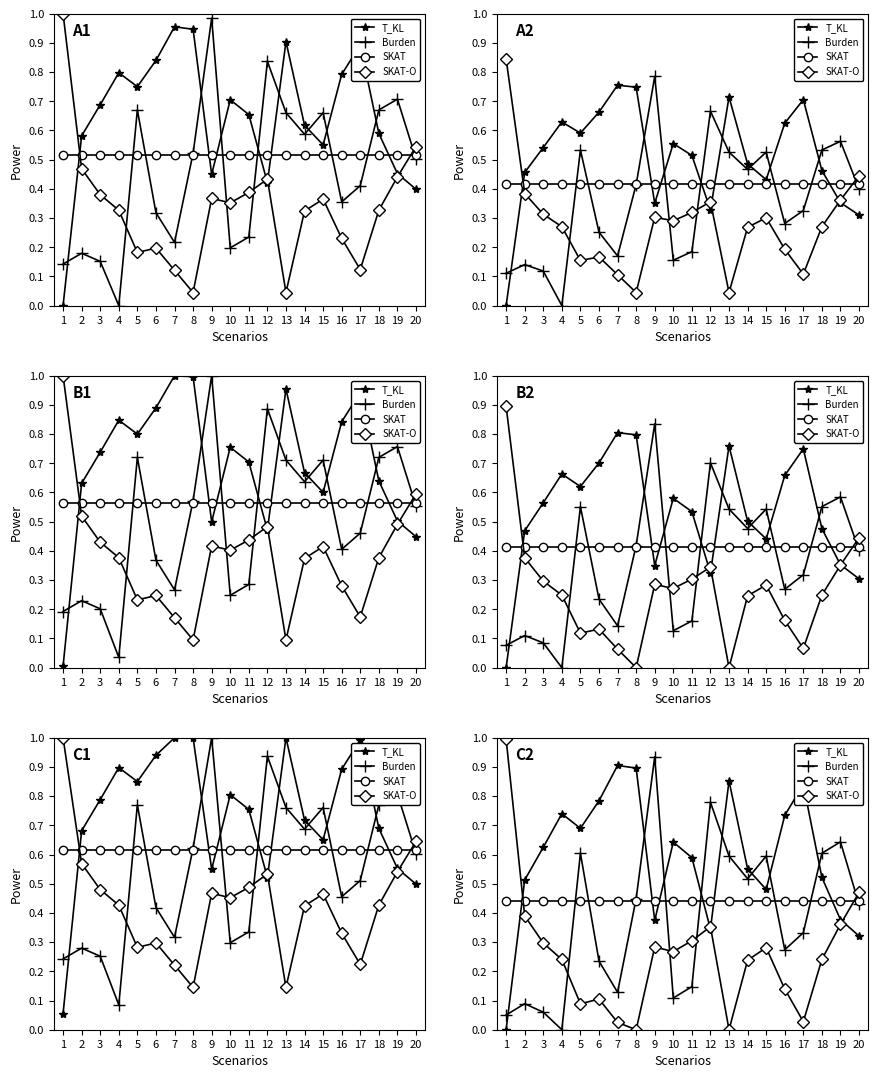

What is the difference between the maximum and minimum values in the T_KL series?

0.9